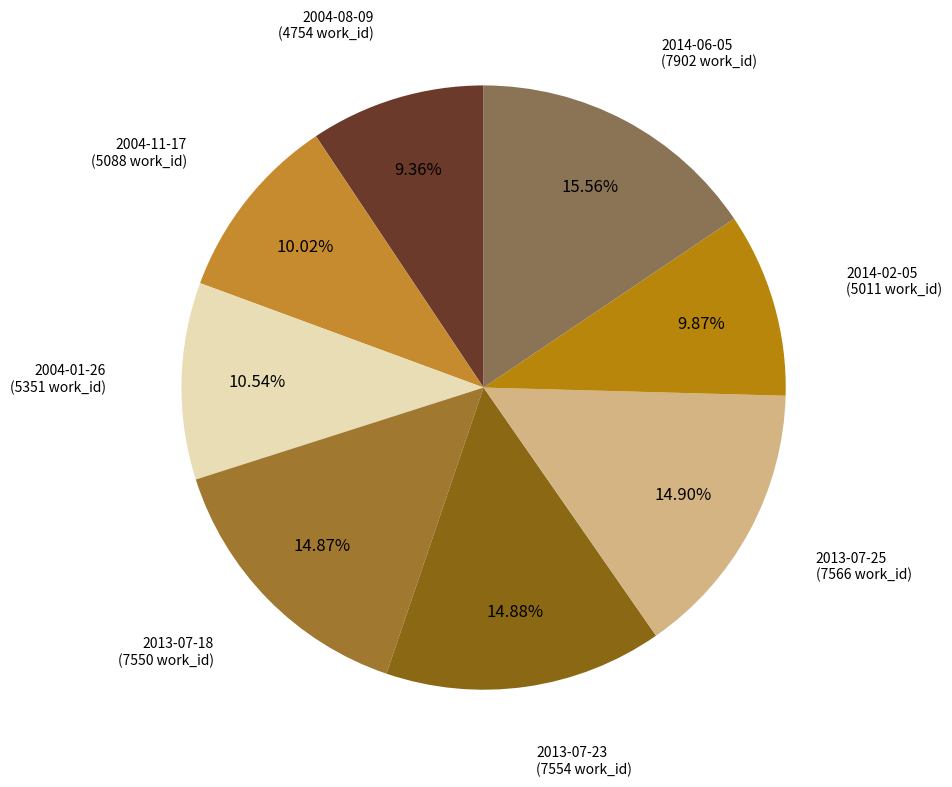

Approximately how many times larger is the value at 2004-11-17 compared to 2013-07-23?

0.7